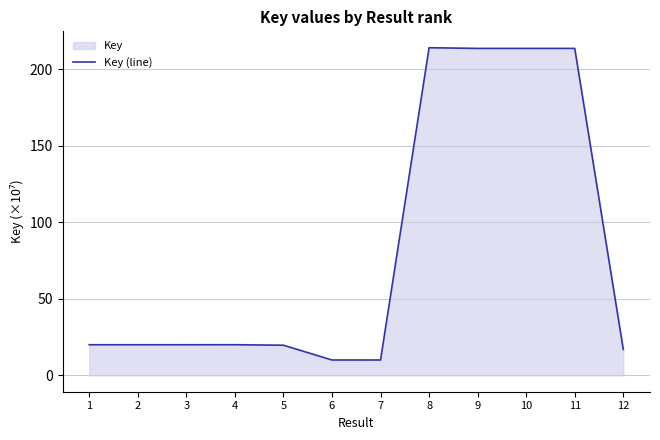

List the labels in order of value, largest first.

8, 10, 9, 11, 4, 3, 1, 2, 5, 12, 6, 7